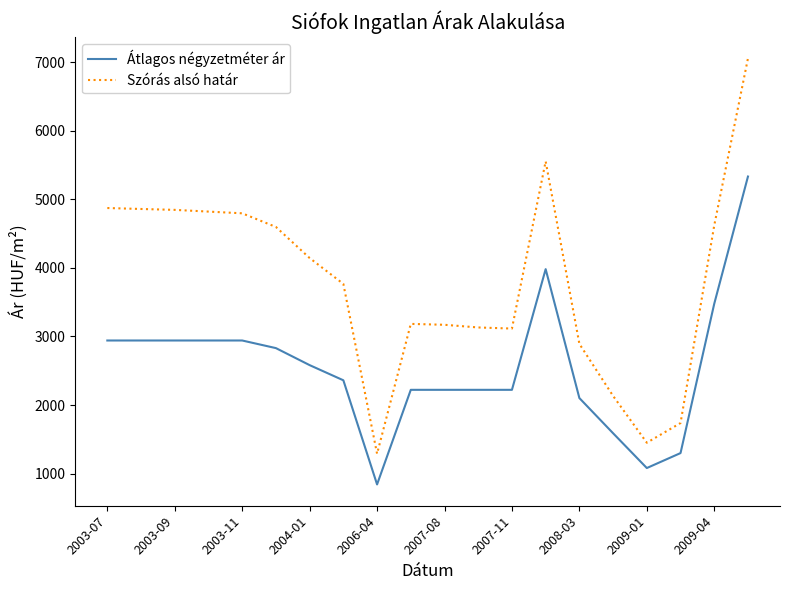

What is the maximum value shown in the chart?

7054